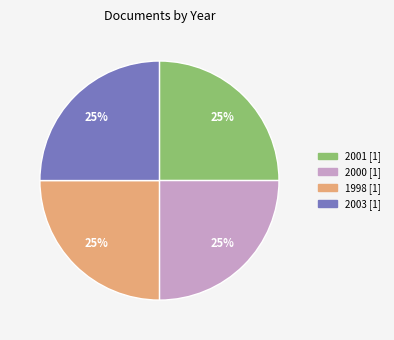

Does any single category account for the majority?

No